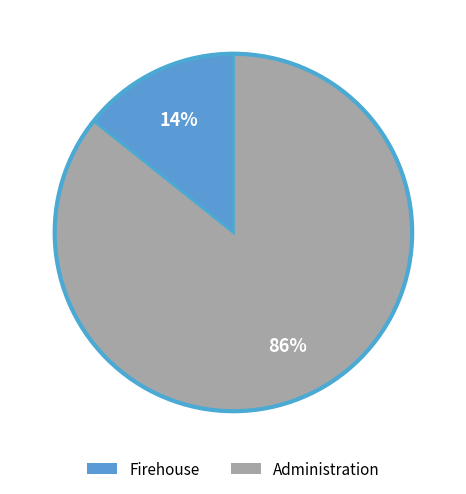

Do Administration and Firehouse together represent more than half of the pie?

Yes